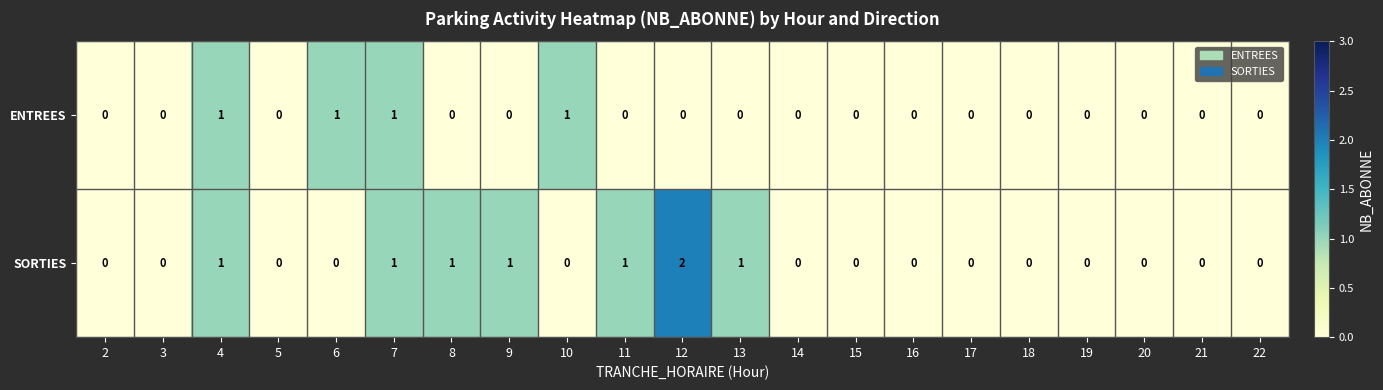

Which series has the largest total across all categories?

SORTIES